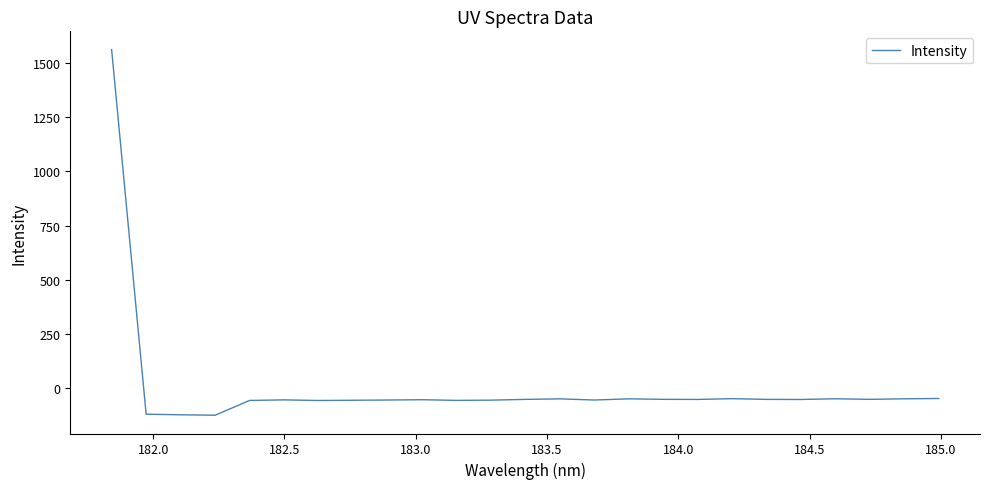

What is the difference between the maximum and minimum values?

1685.0